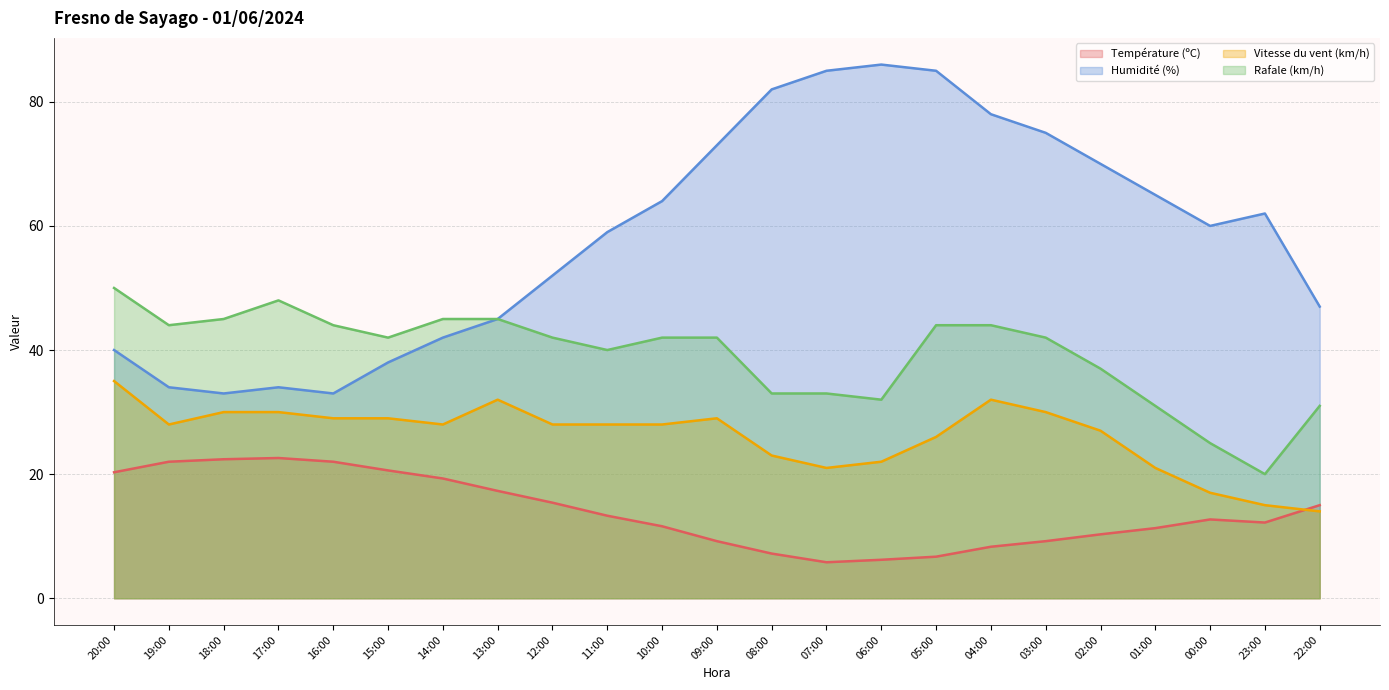

How many data points in Température (ºC) are above 12?

13